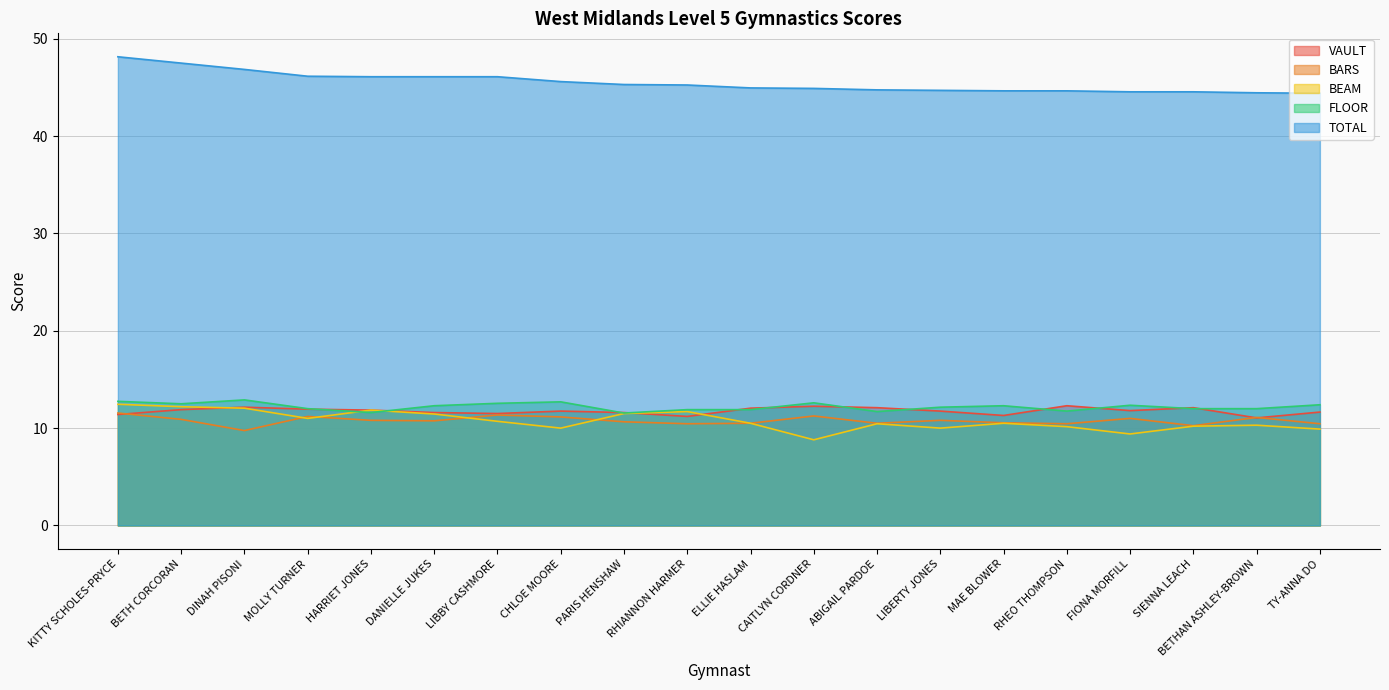

The value of TOTAL at CAITLYN CORDNER is 44.9. True or false?

True